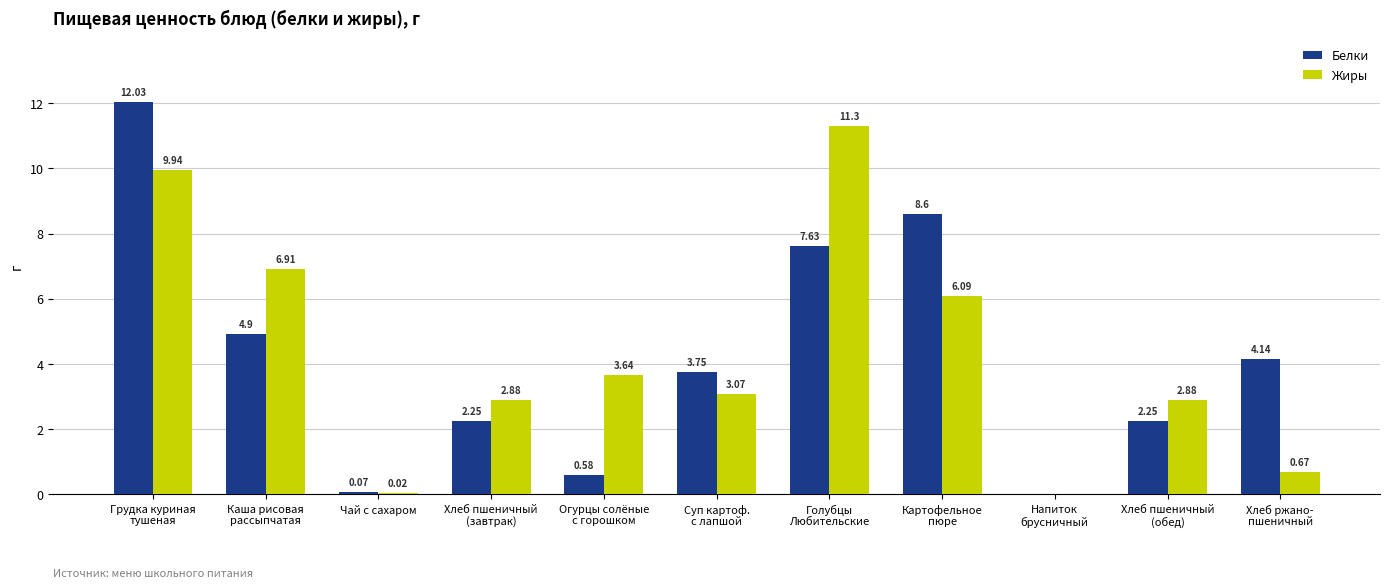

The value of Жиры at Голубцы
Любительские is 11.3. True or false?

True